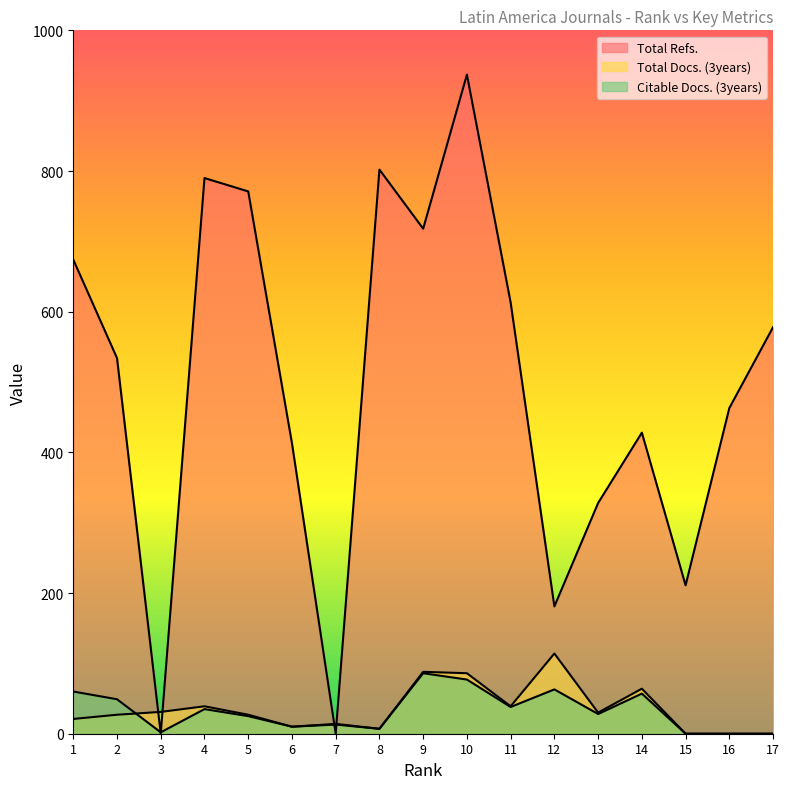

Does the chart have visible grid lines?

No